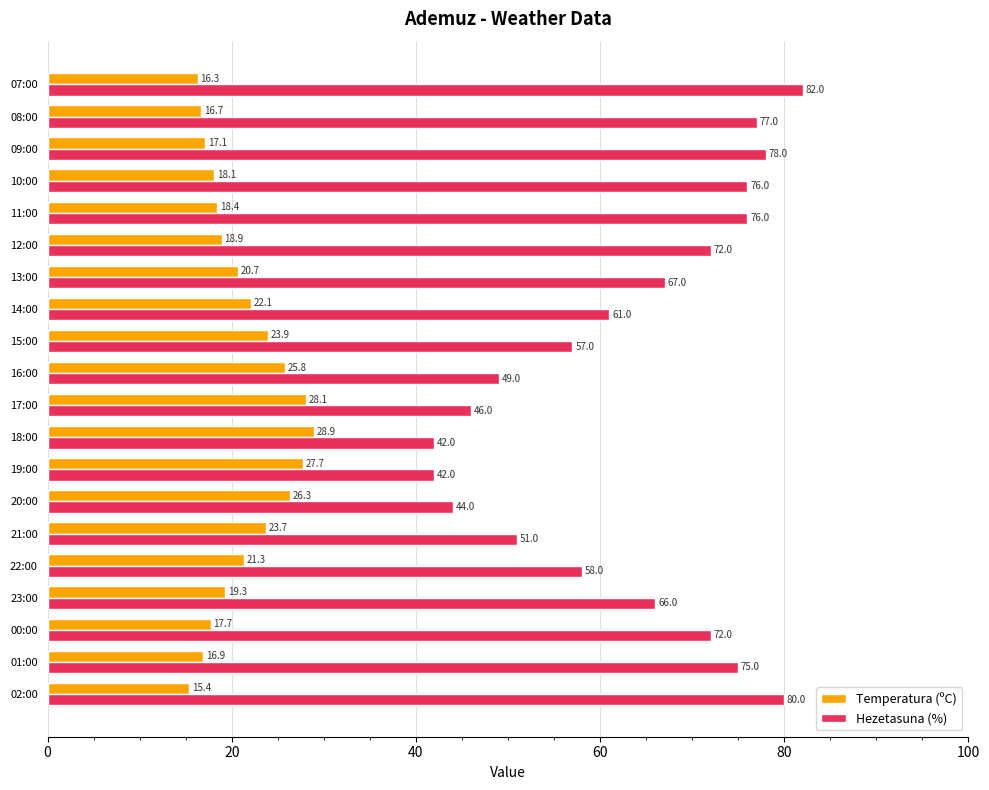

At which category does the chart reach its minimum across all series?

02:00